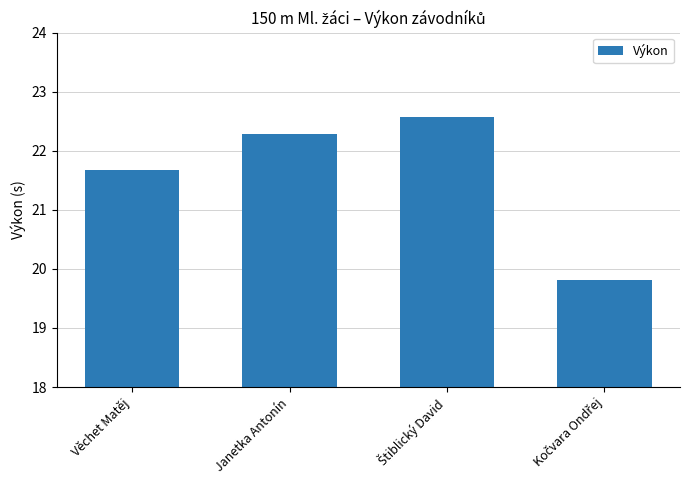

What is the smallest value displayed?

19.8